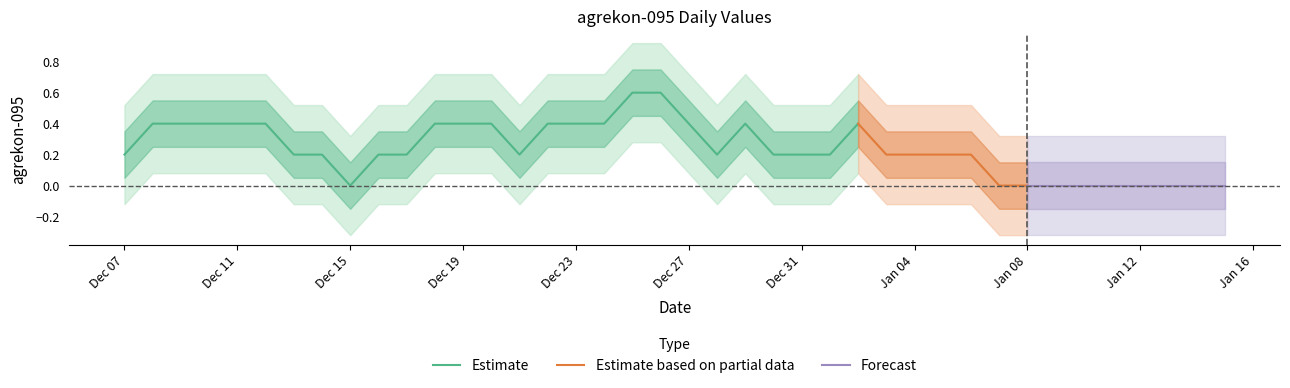

Which category has the lowest value in the Estimate series?

Dec 15